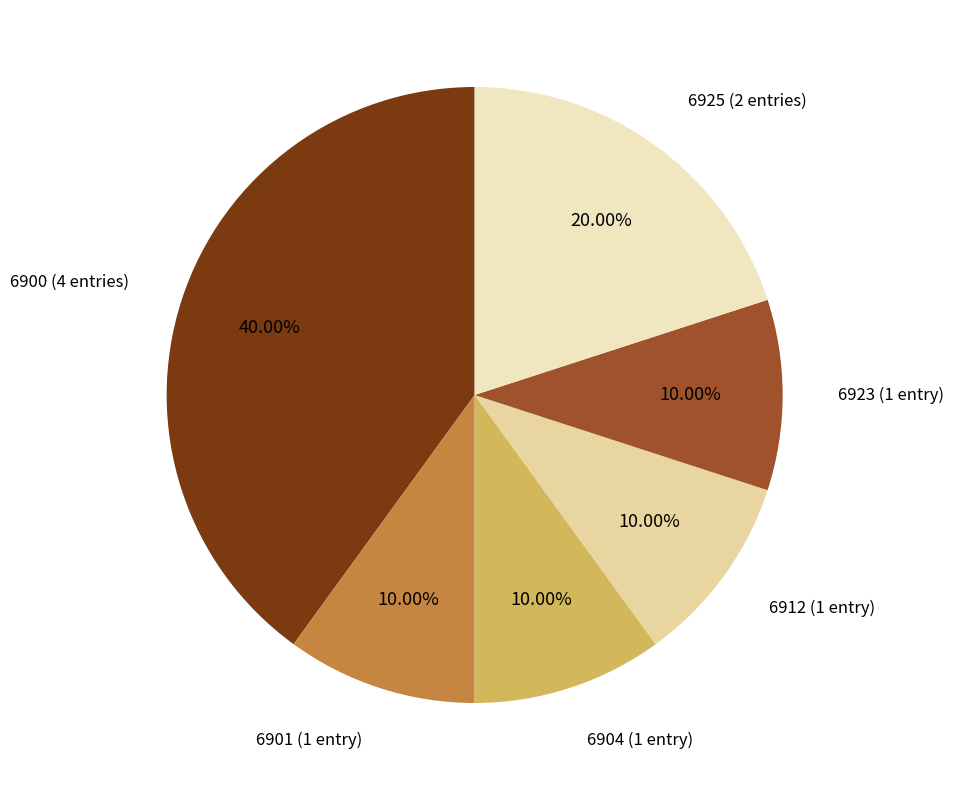

Approximately how many times larger is the value at 6900 (4 entries) compared to 6925 (2 entries)?

2.0